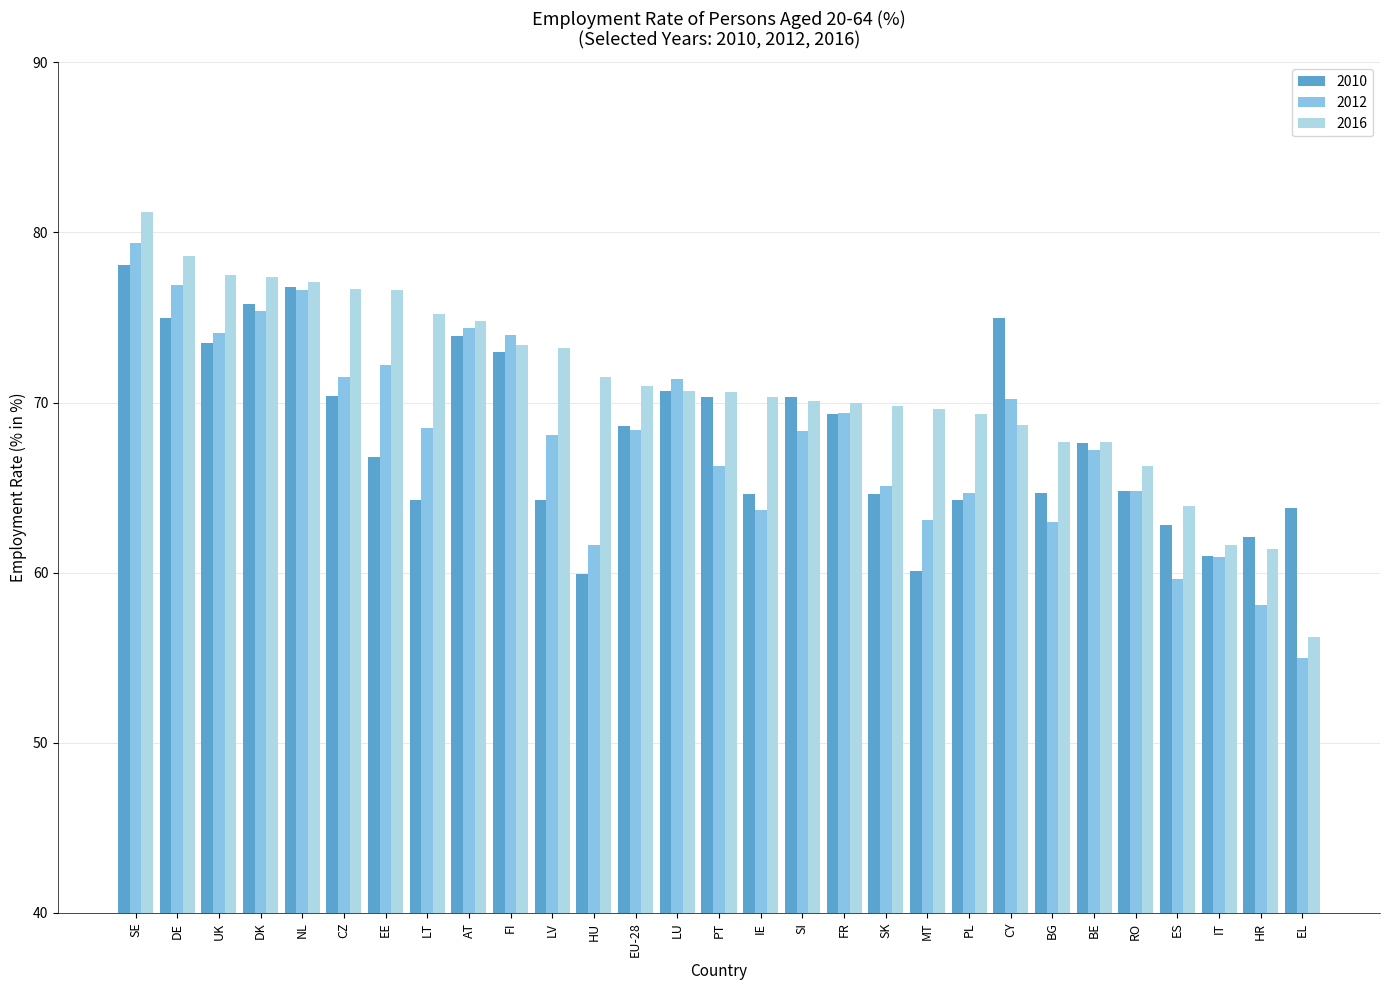

True or false: 2016 has a value of 77.4 at DK.

True